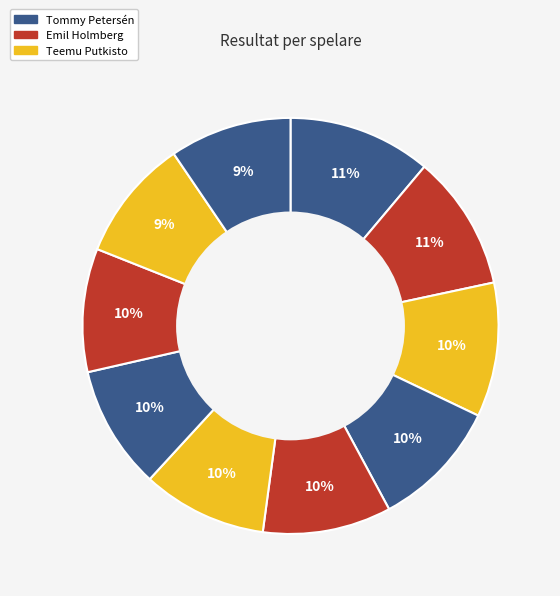

How many segments does this pie chart have?

10